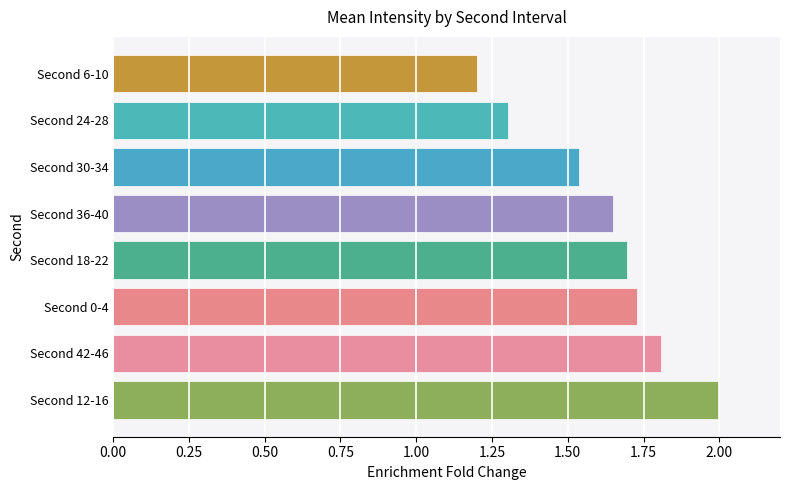

List the labels in order of value, largest first.

Second 12-16, Second 42-46, Second 0-4, Second 18-22, Second 36-40, Second 30-34, Second 24-28, Second 6-10